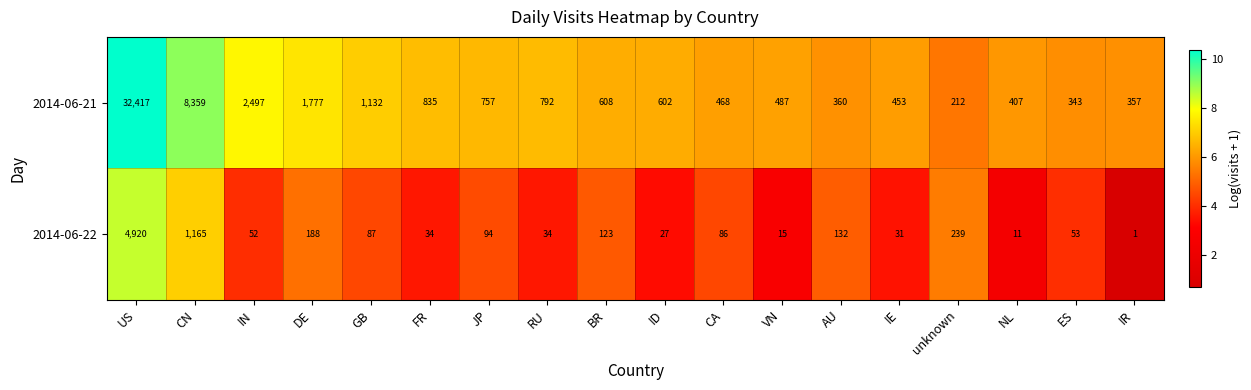

What is the sum of the 2014-06-21 values at CA and DE?

2245